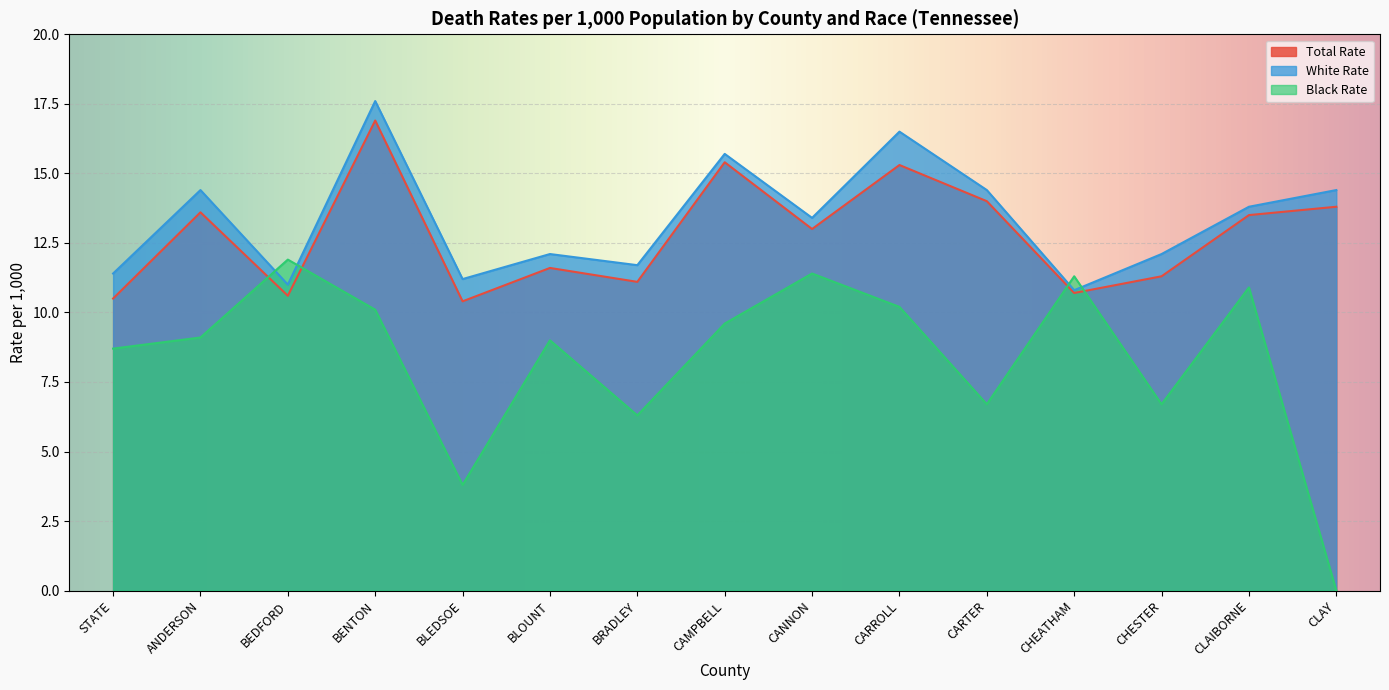

What is the greatest value displayed?

17.6